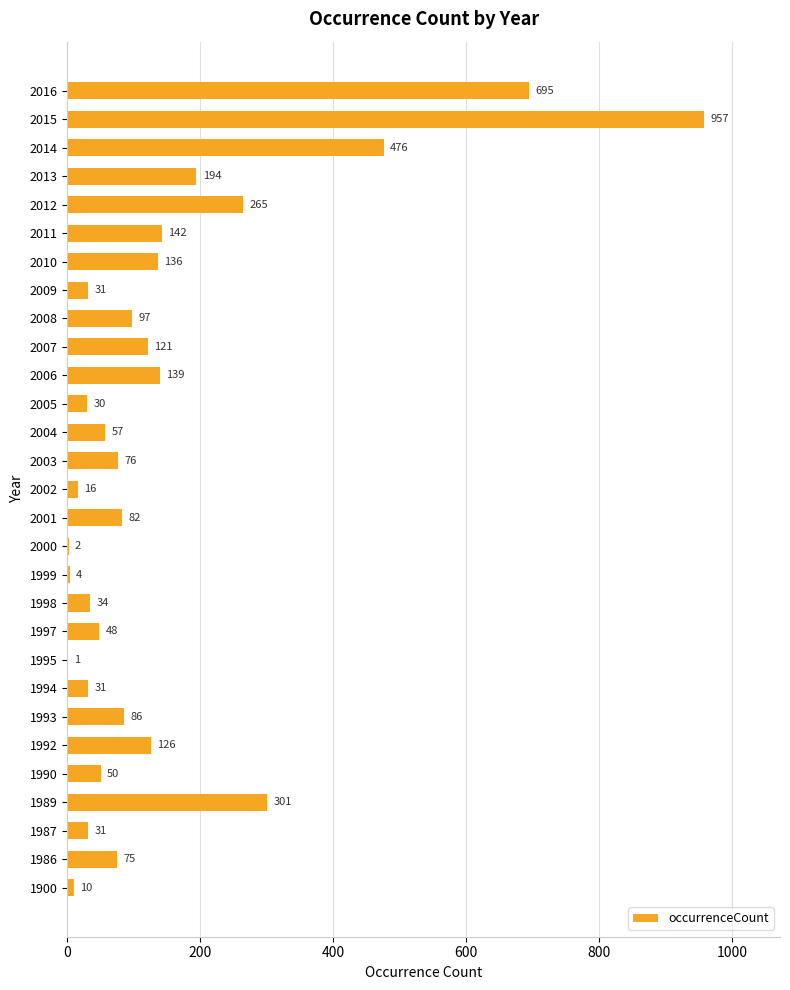

How many distinct data groups are displayed?

1